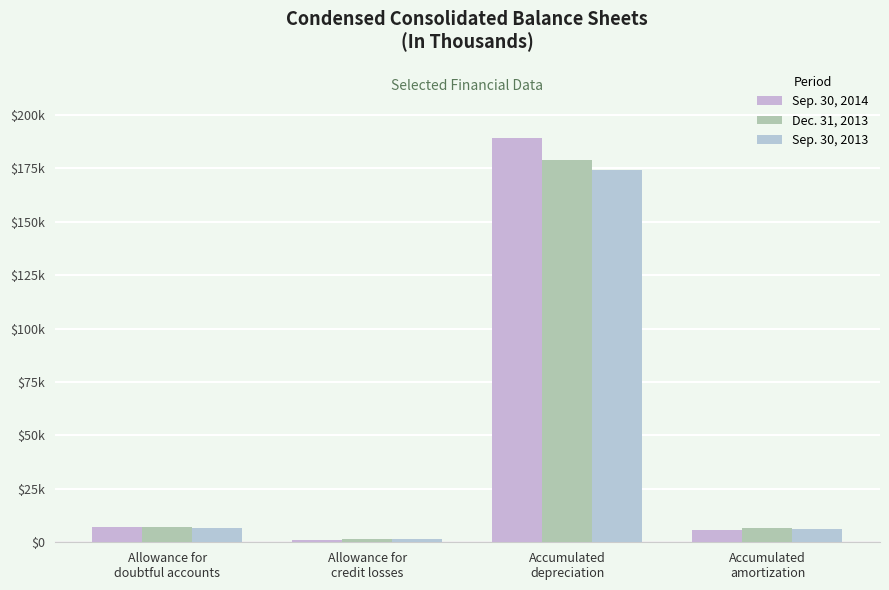

What is the label of the 2nd bar from the right?

Accumulated
depreciation